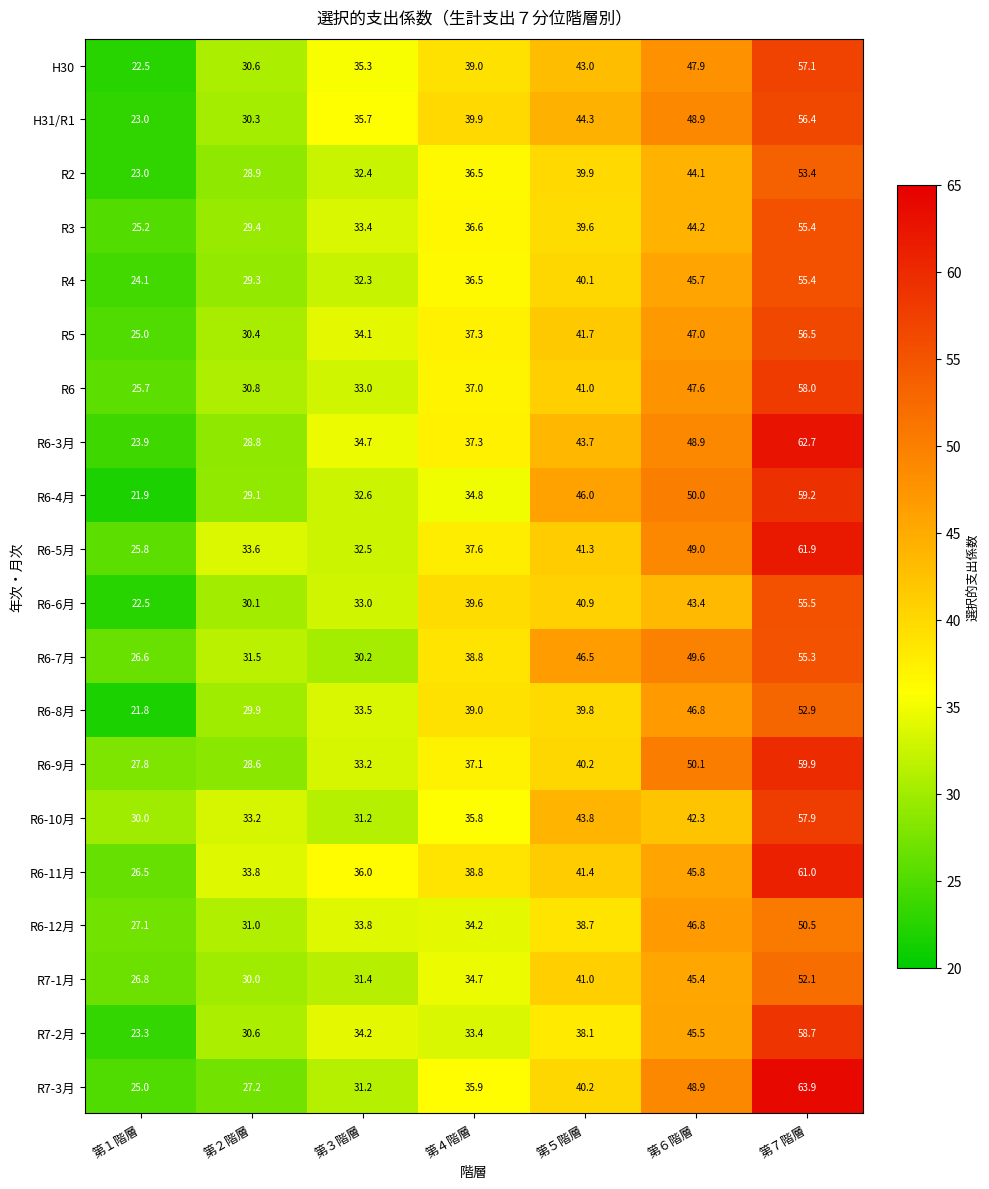

Is the value of R6-10月 at 第５階層 greater than the value of R6-11月 at 第５階層?

Yes